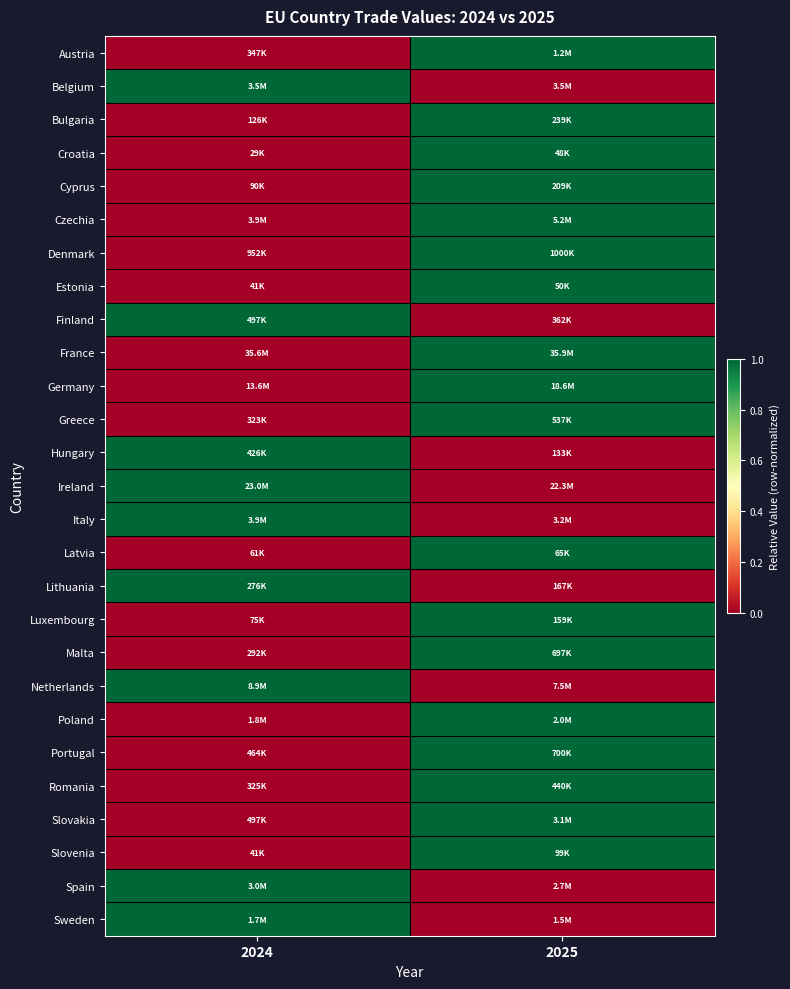

At how many categories does at least one series exceed 0?

2